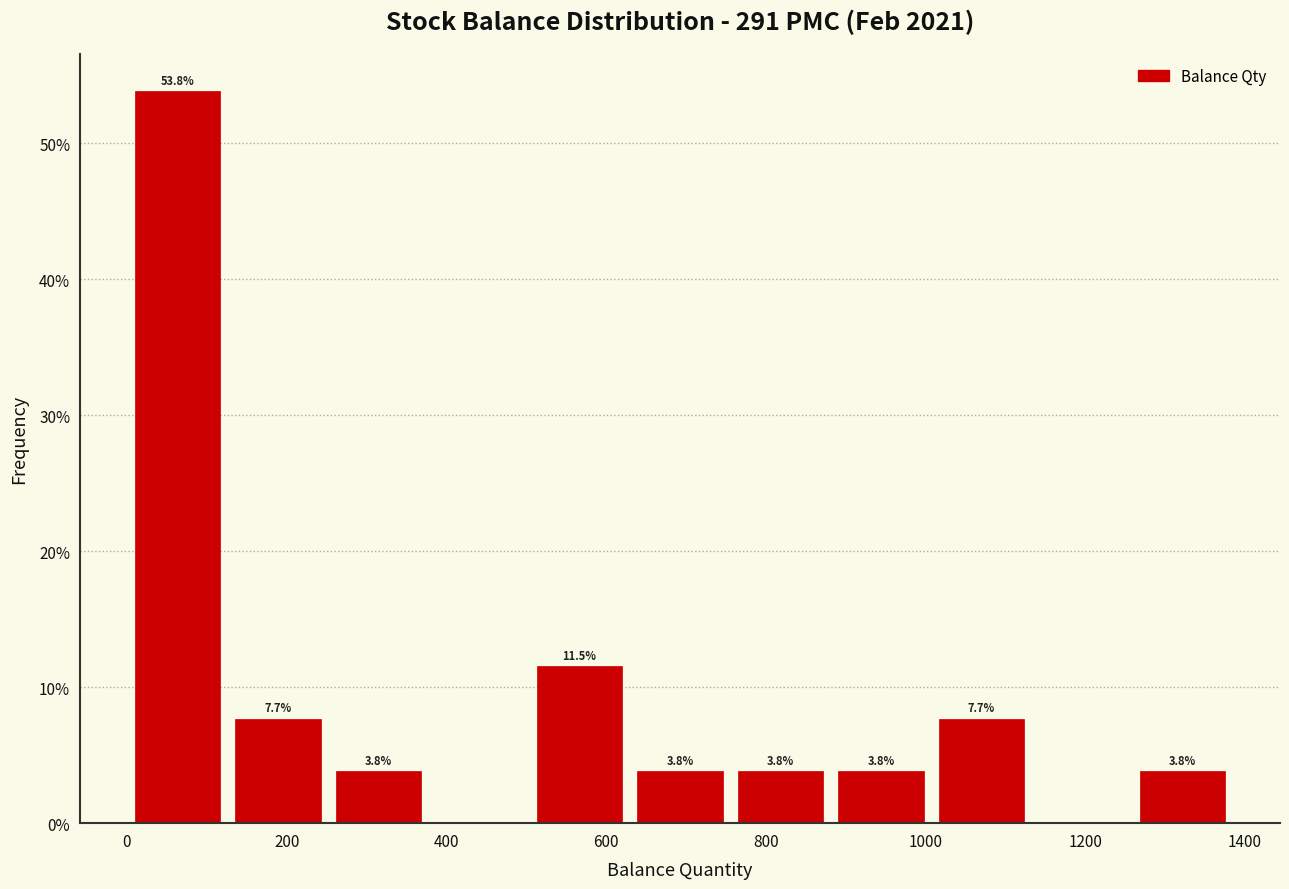

Over which range of the x-axis is the bar tallest?

0 to 120